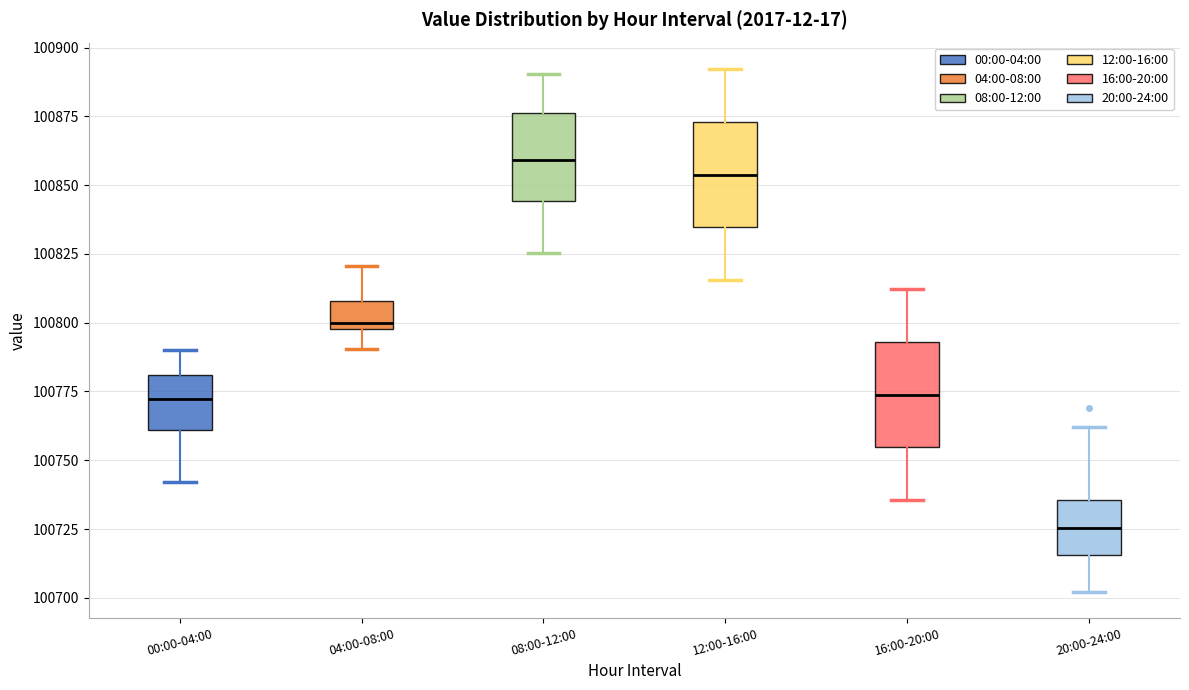

Where is the lower edge of the box for 12:00-16:00 on the y-axis? The values are not printed on the chart, so give them approximately, as read against the axis.

100835